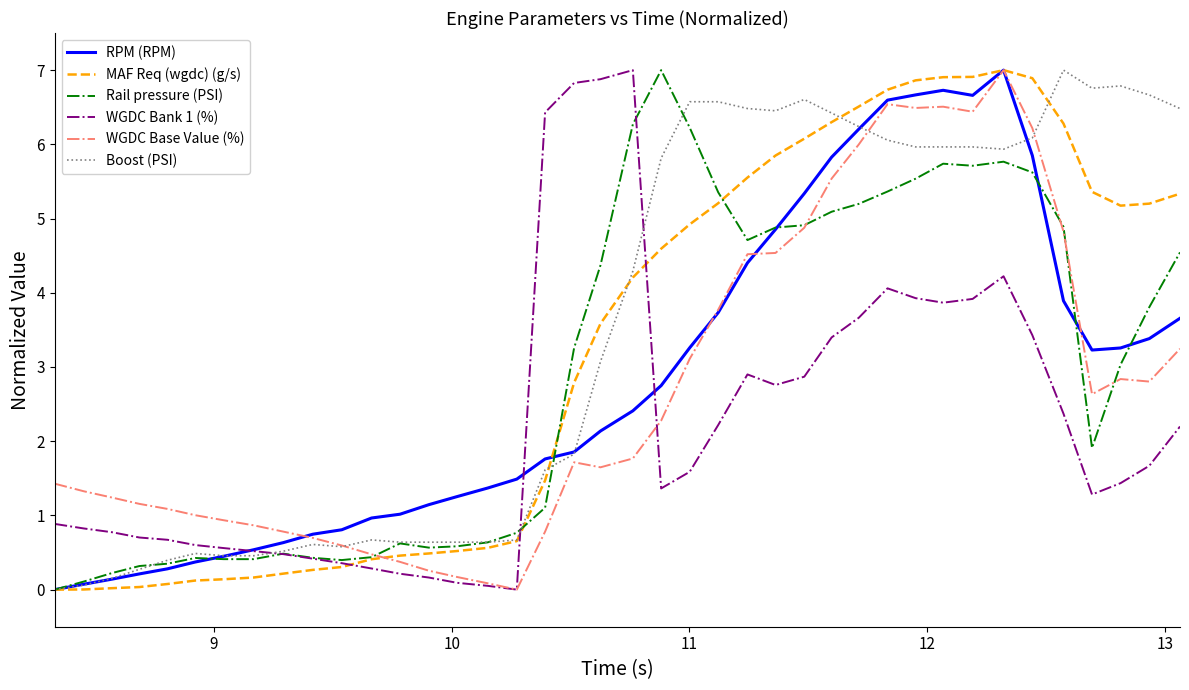

What is the greatest value displayed?

7.0